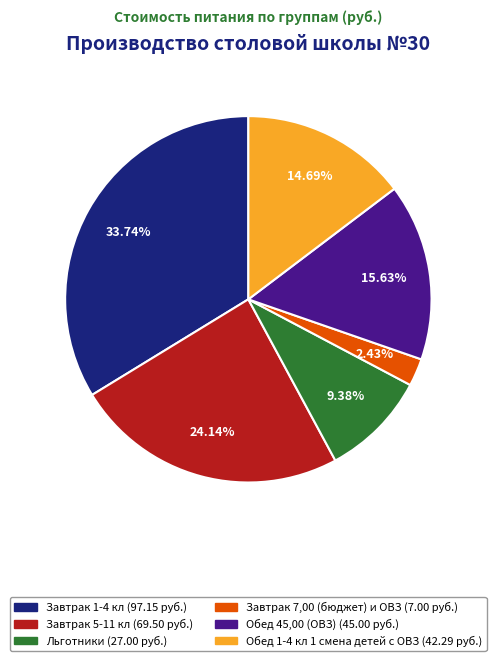

Which slice is the smallest?

Завтрак 7,00 (бюджет) и ОВЗ